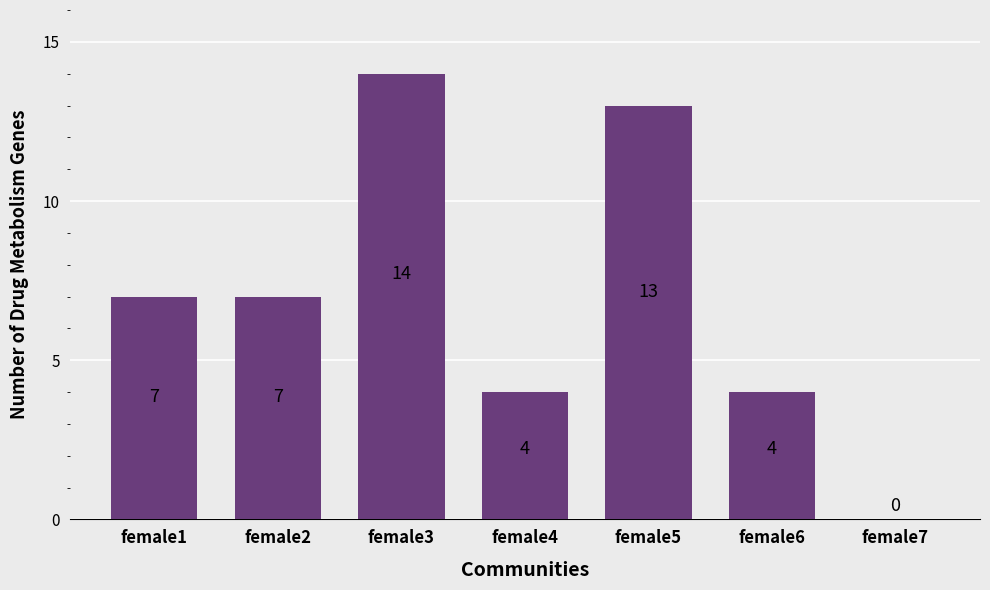

How many positive values are there?

6